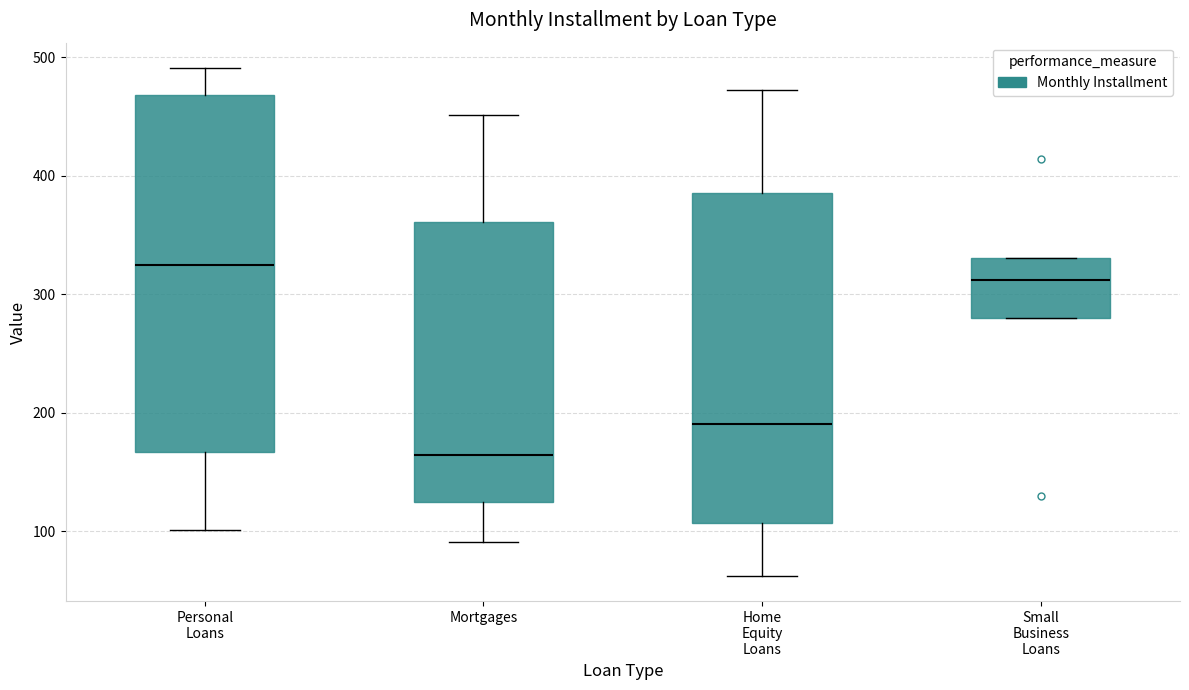

Which box has the lowest median line?

Mortgages